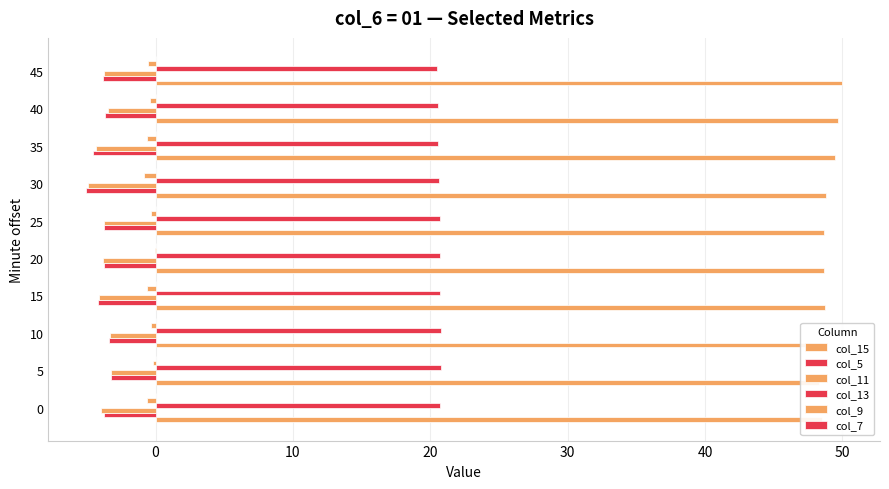

What is the difference between the maximum and minimum values in the col_11 series?

1.6